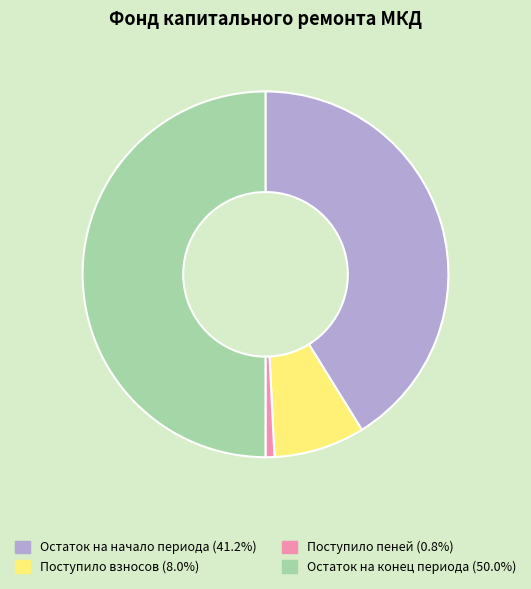

Count the number of slices in the pie.

4